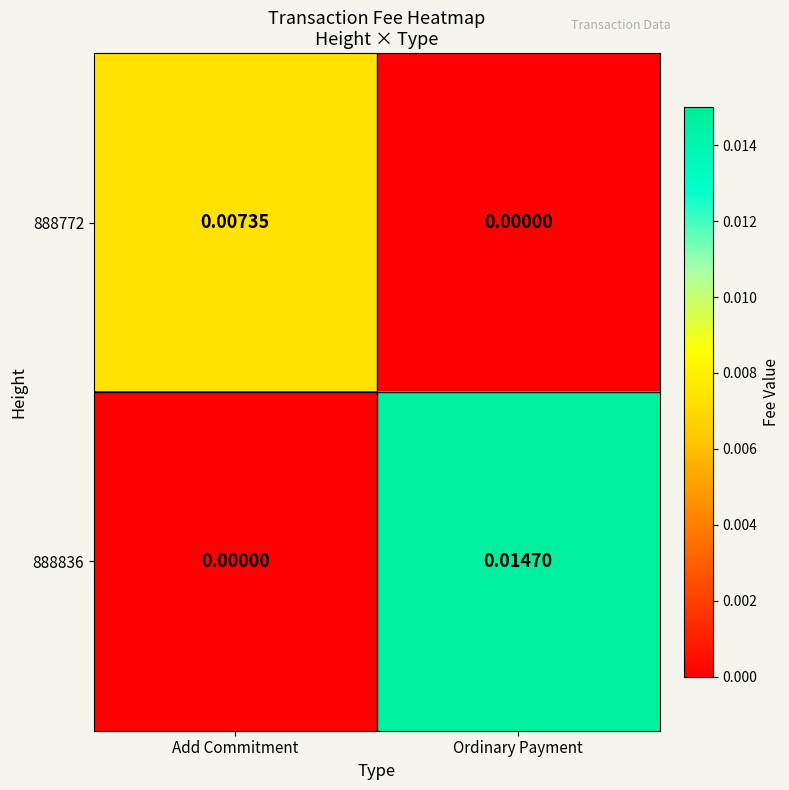

How many series are shown in this chart?

2